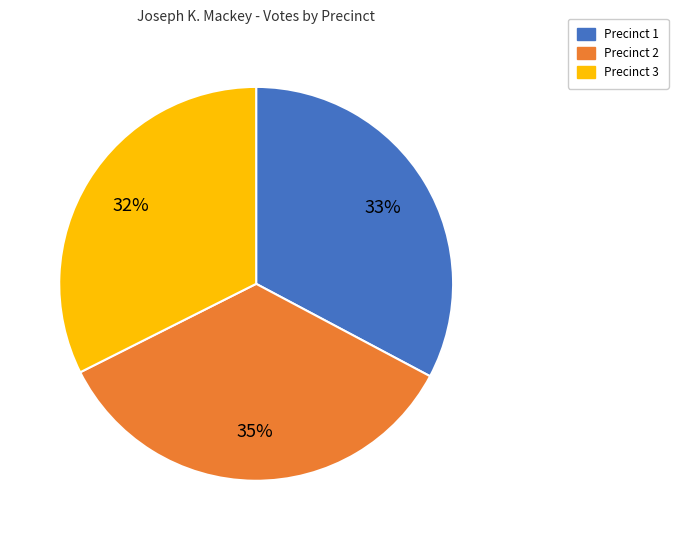

How many segments does this pie chart have?

3